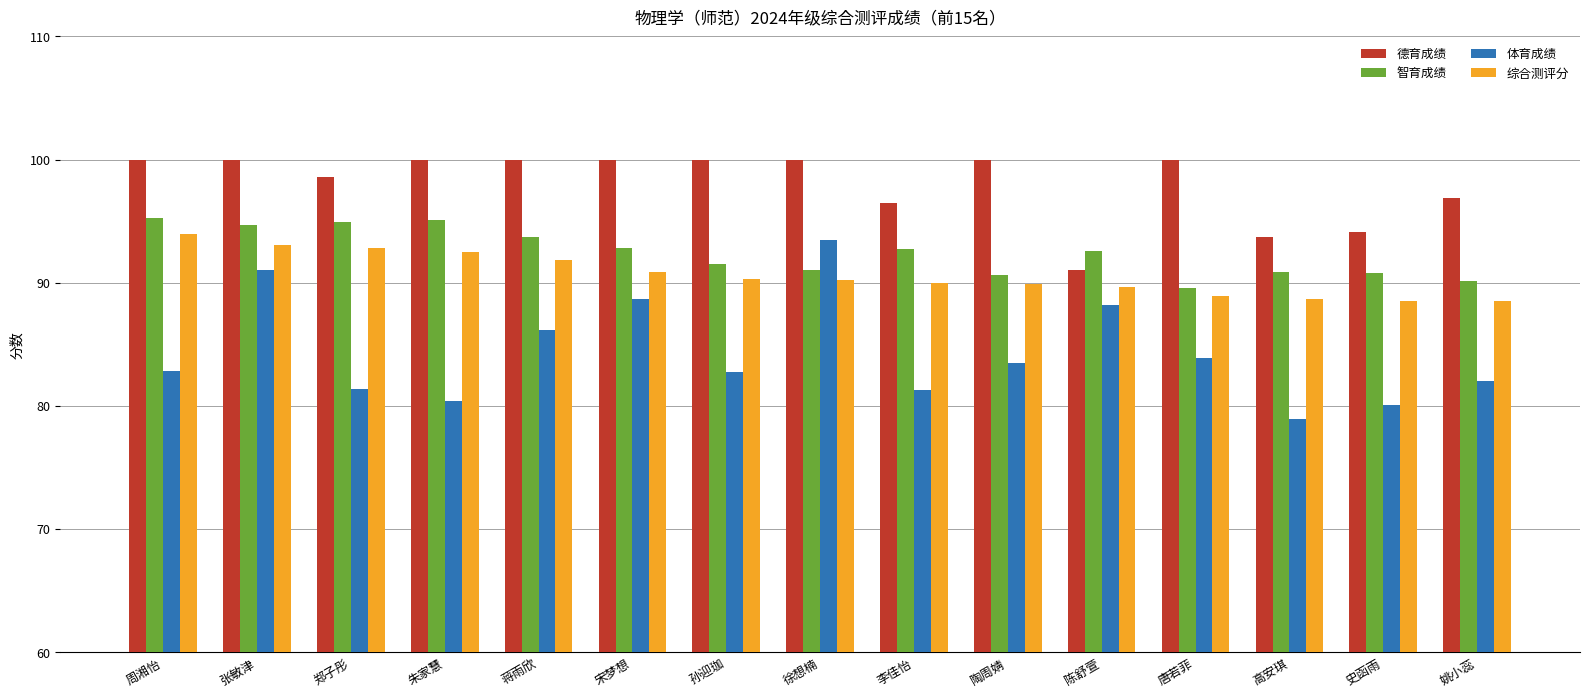

Which series has the widest spread of values?

体育成绩